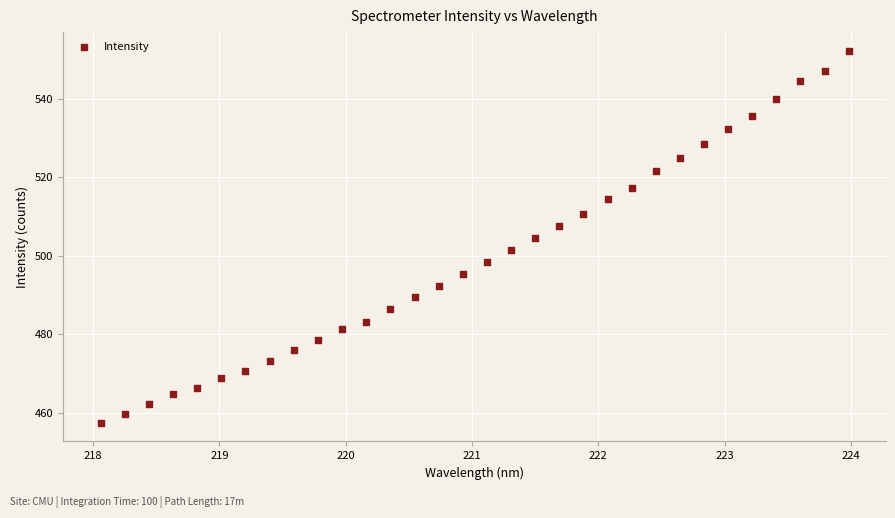

What is the range of Y values (max minus min)?

95.0